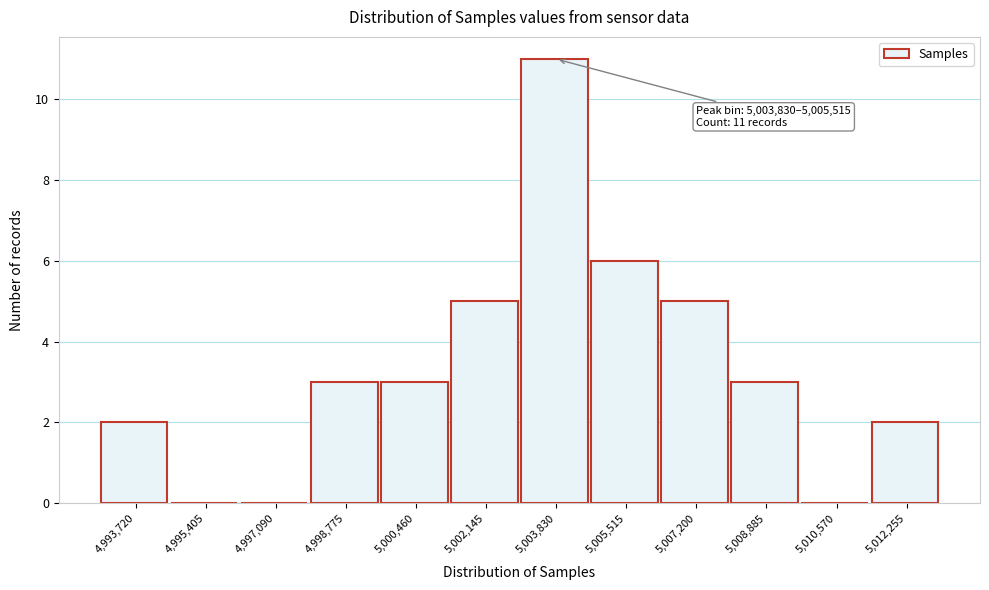

Reading left to right, list all the values displayed in this chart.

4,993,720=2	4,995,405=0	4,997,090=0	4,998,775=3	5,000,460=3	5,002,145=5	5,003,830=11	5,005,515=6	5,007,200=5	5,008,885=3	5,010,570=0	5,012,255=2